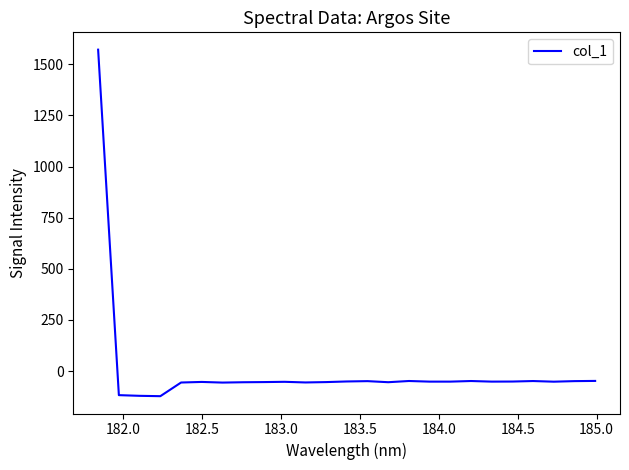

What is the difference between the maximum and minimum values?

1693.9